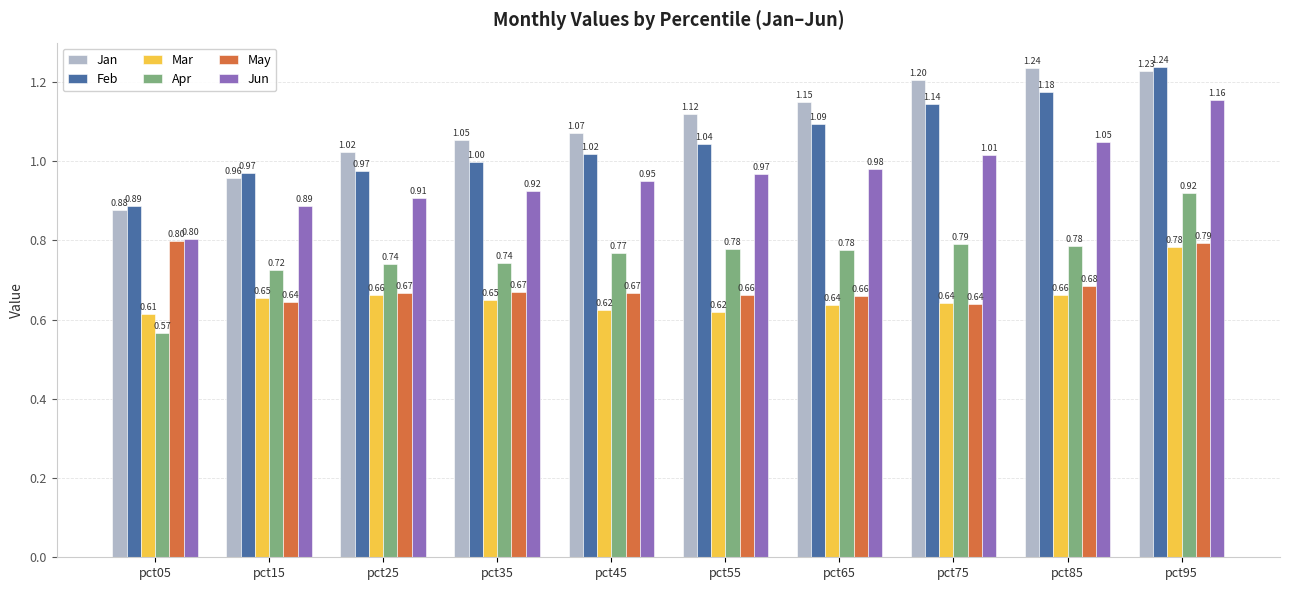

What are all the series names shown in the legend?

Jan, Feb, Mar, Apr, May, Jun